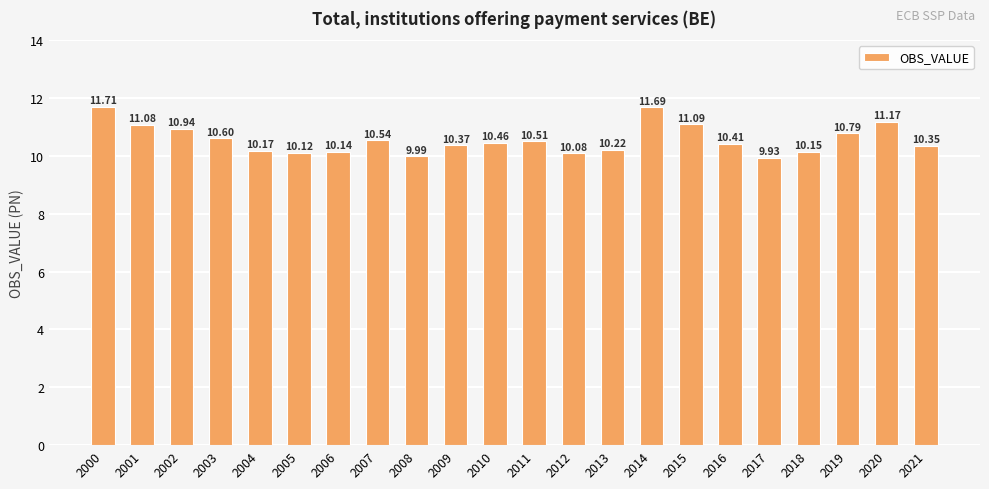

List the labels in order of value, largest first.

2000, 2014, 2020, 2015, 2001, 2002, 2019, 2003, 2007, 2011, 2010, 2016, 2009, 2021, 2013, 2004, 2018, 2006, 2005, 2012, 2008, 2017